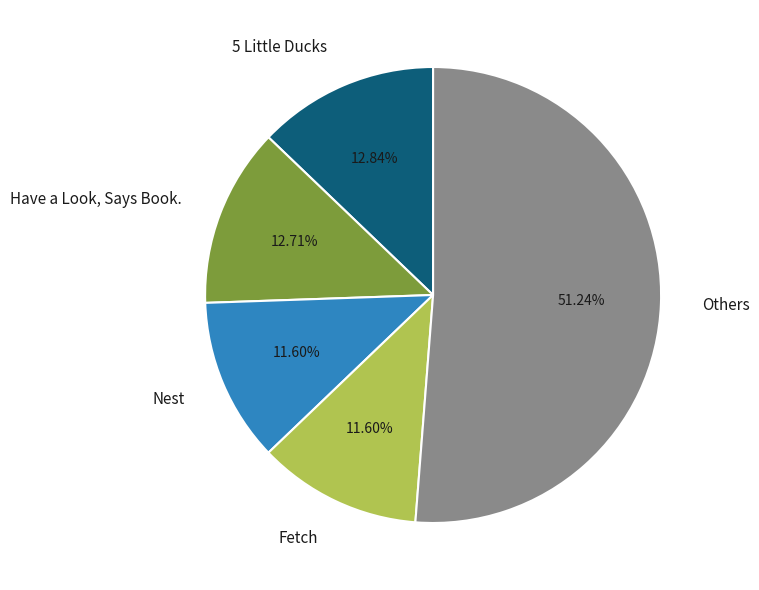

Is the sum of Others and Nest greater than half?

Yes